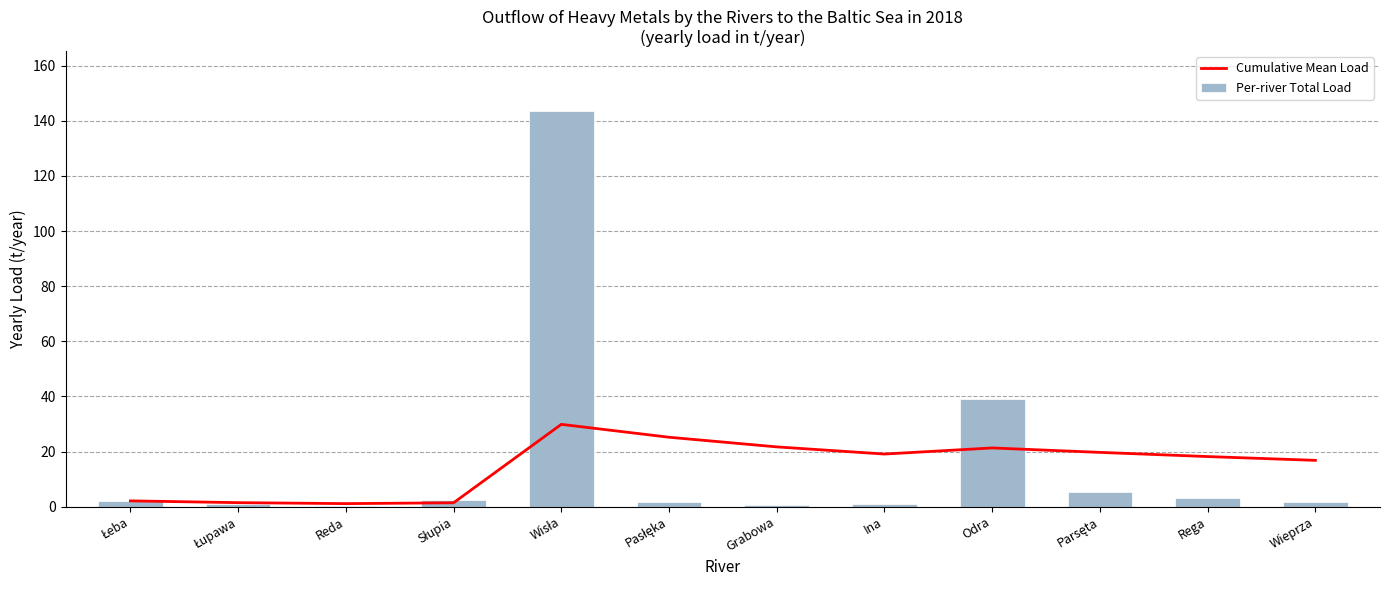

What is the total value across all series at Wisła?

173.6